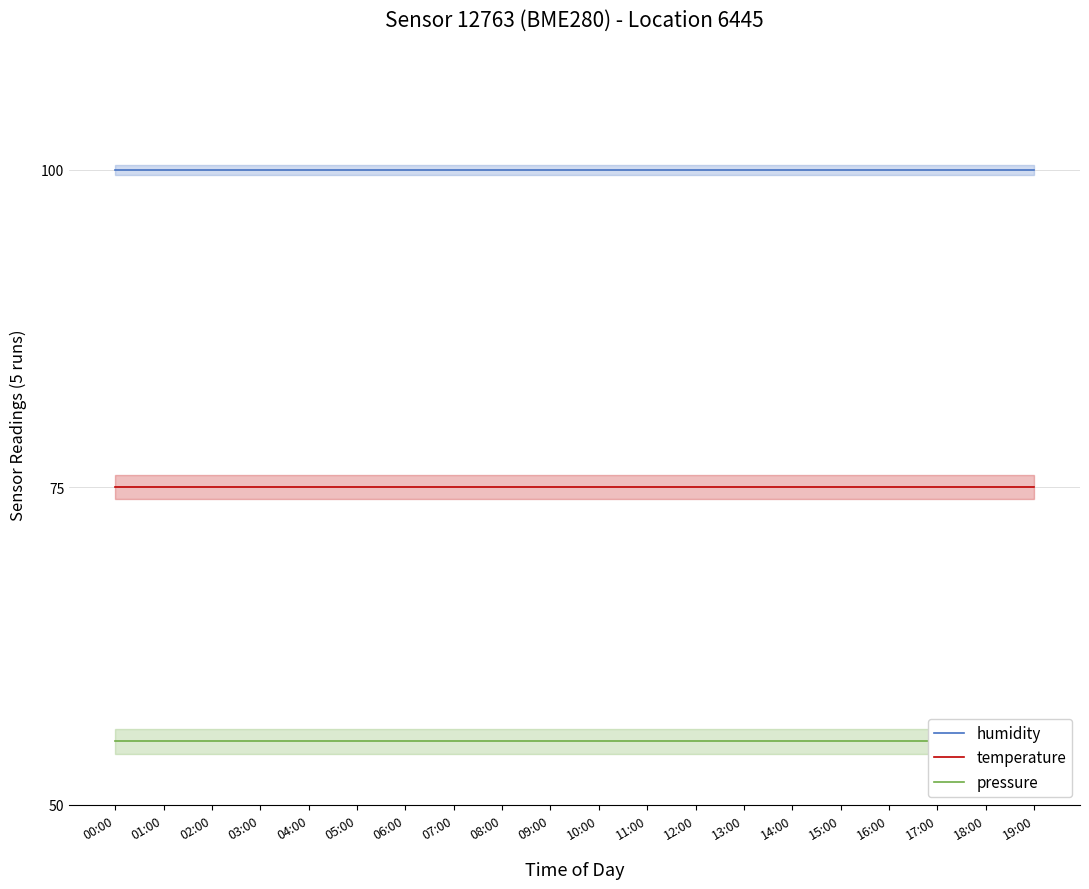

What is the total value across all series at 12:00?

230